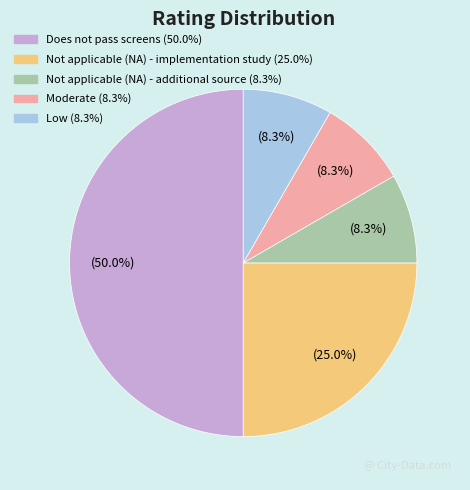

To the nearest percent, what is the difference between the largest and smallest slice percentages?

42%